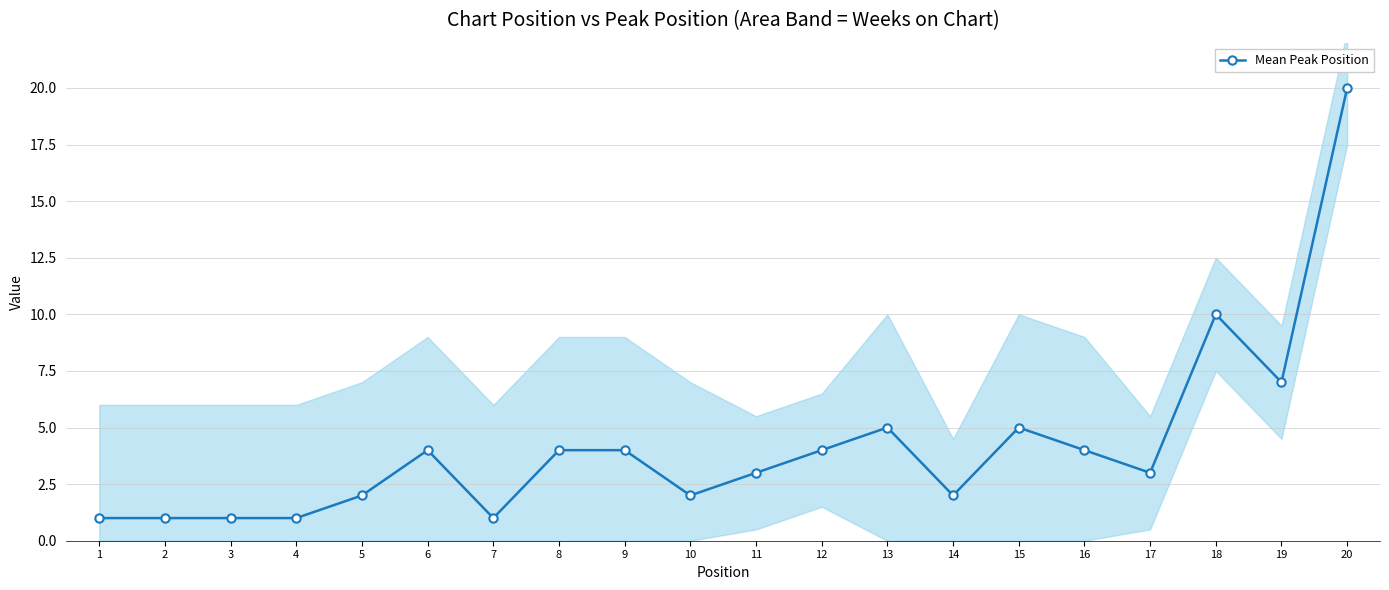

List the labels in order of value, largest first.

20, 18, 19, 13, 15, 6, 8, 9, 12, 16, 11, 17, 5, 10, 14, 1, 2, 3, 4, 7